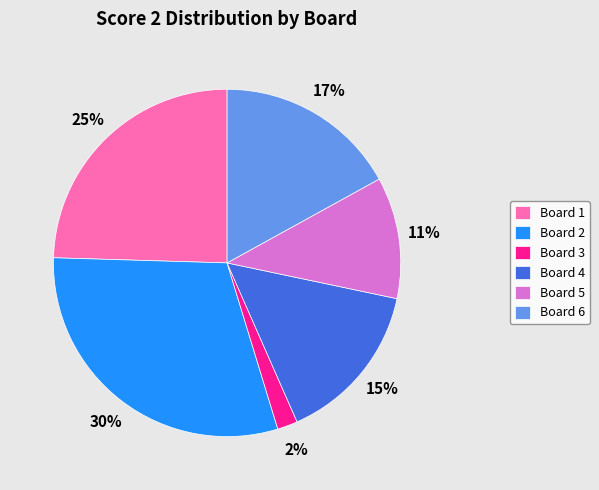

What is the smallest slice in the pie chart?

Board 3